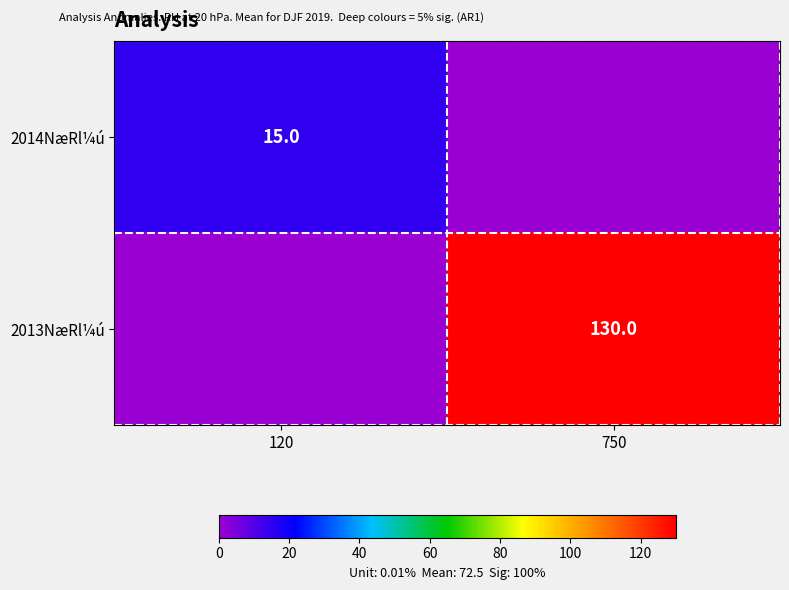

Count the number of categories in the chart.

2